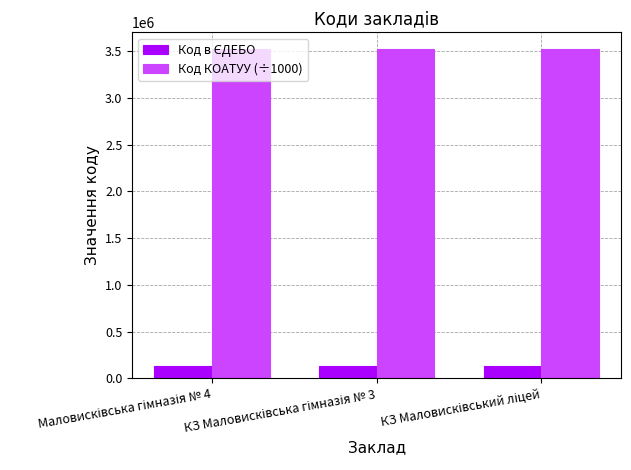

At how many categories does at least one series exceed 2429119?

3